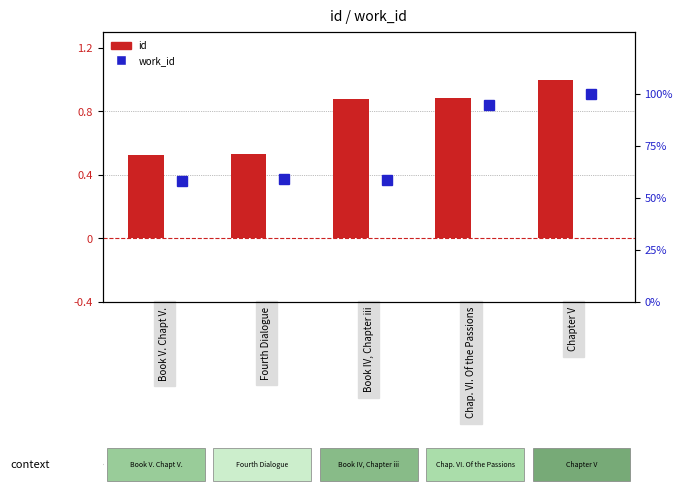

Which series changed the most between Book V. Chapt V. and Chapter V?

work_id